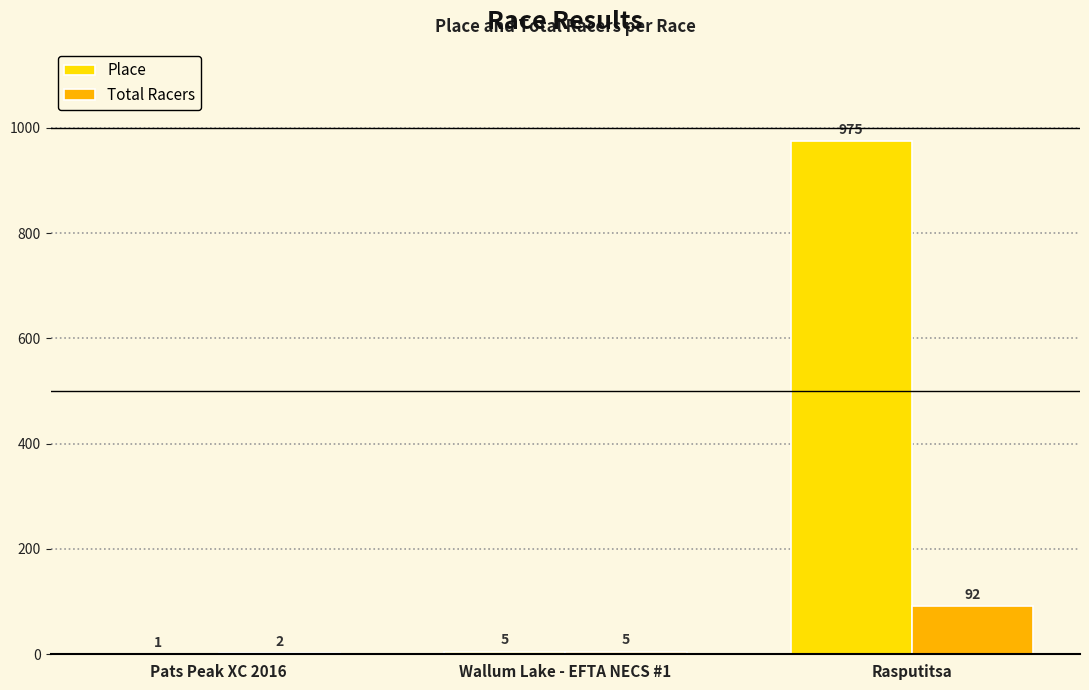

Where is Total Racers nearest to the value 47?

Wallum Lake - EFTA NECS #1